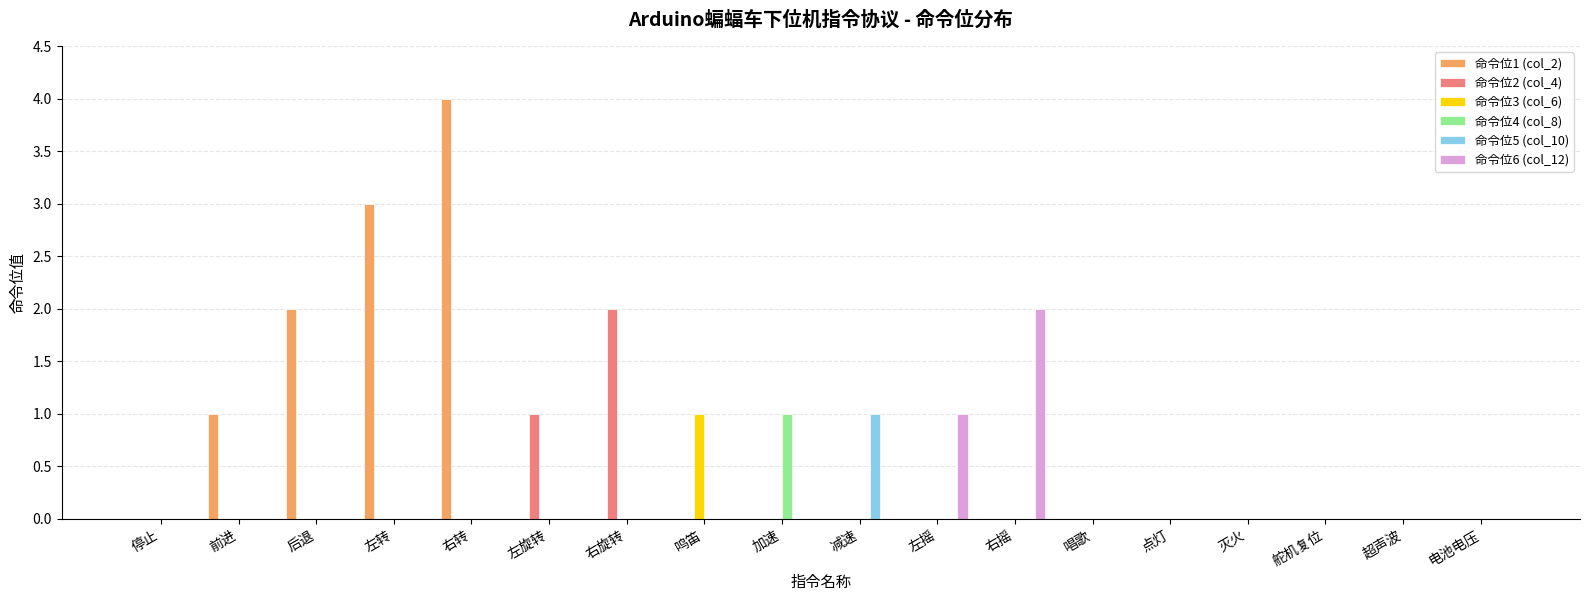

Is it true that 命令位3 (col_6) equals 0 at 左摇?

True